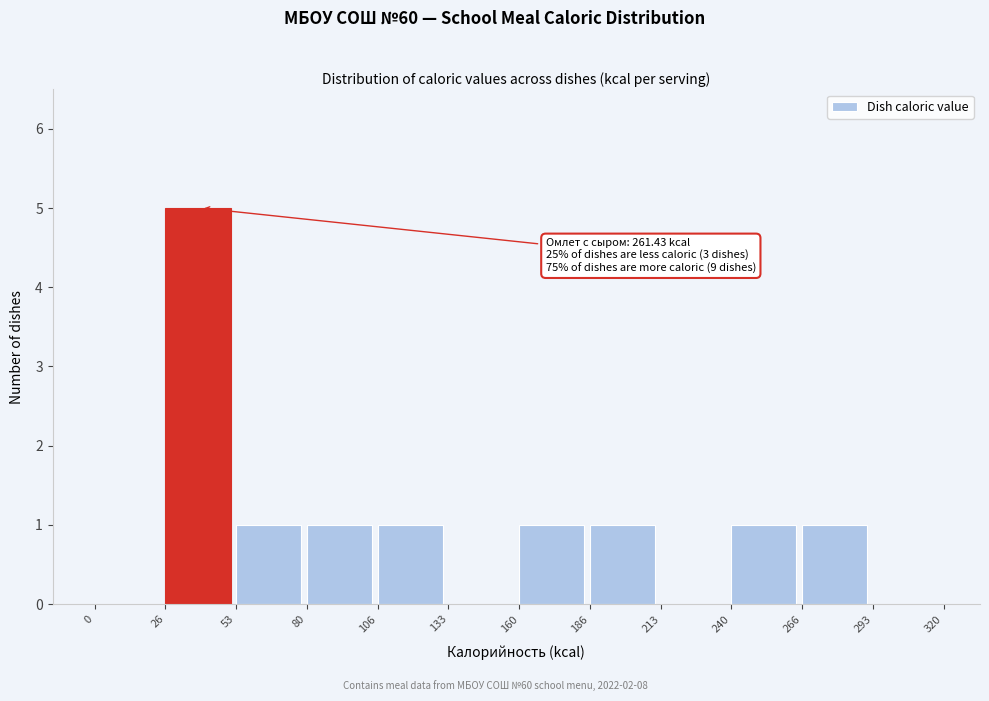

Over which range of the x-axis is the bar tallest?

26 to 53